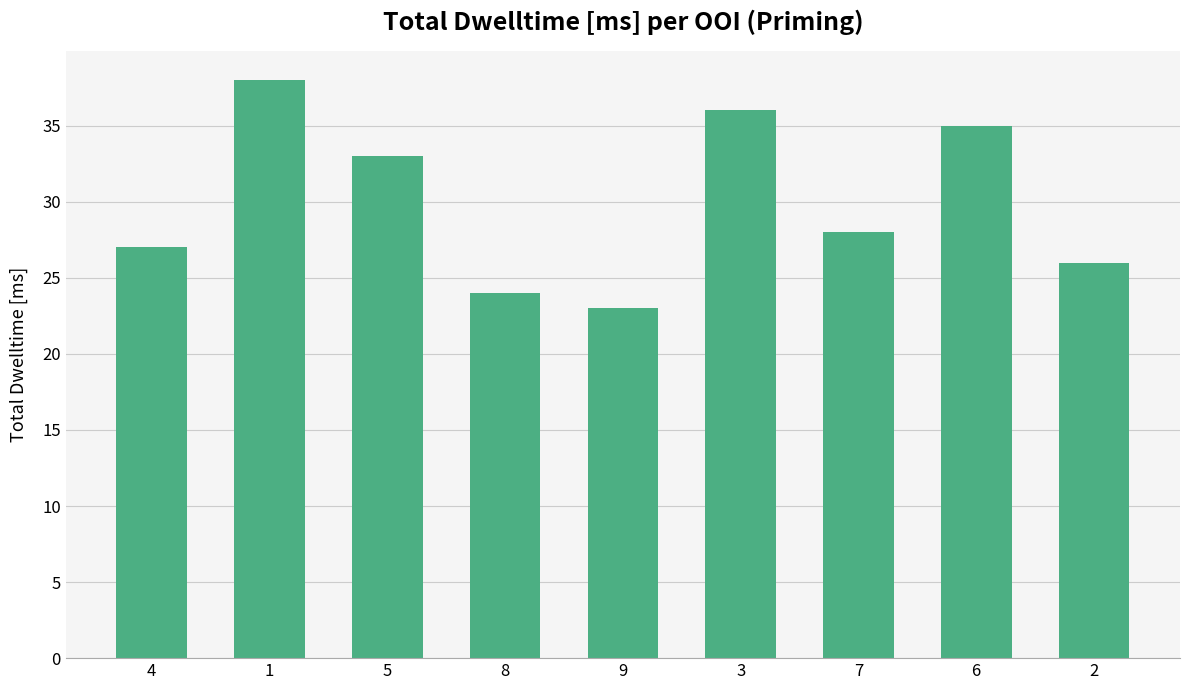

True or false: the data shows 22 at 6.

False